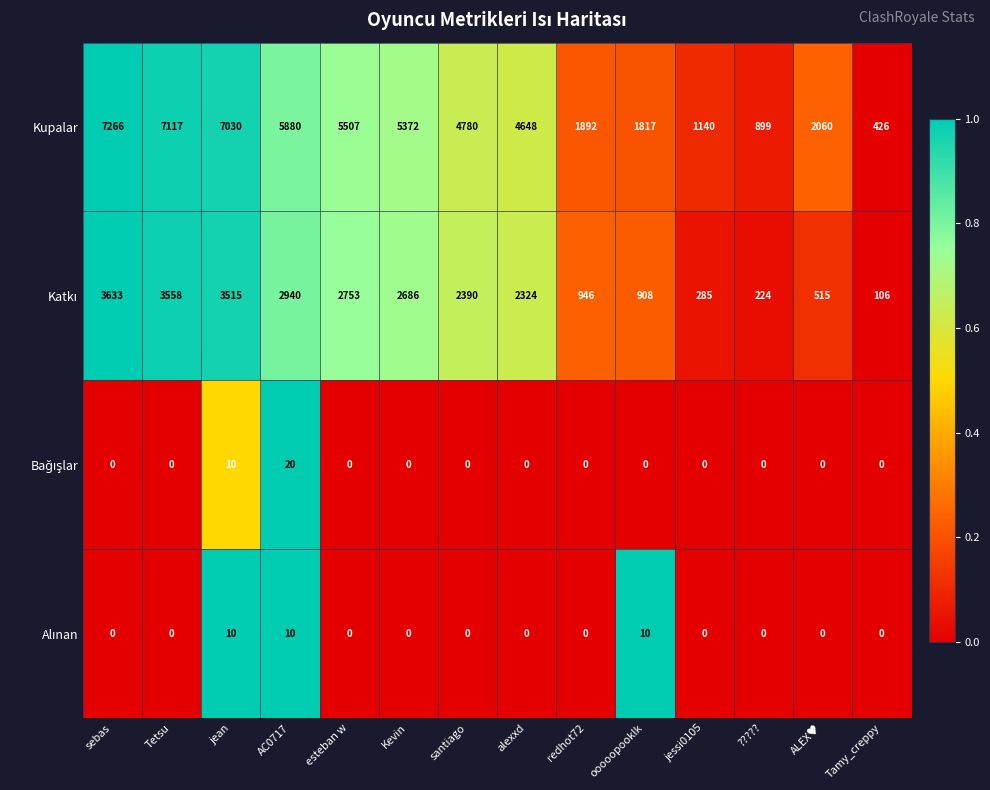

The value of Kupalar at Tetsu is 7117. True or false?

True